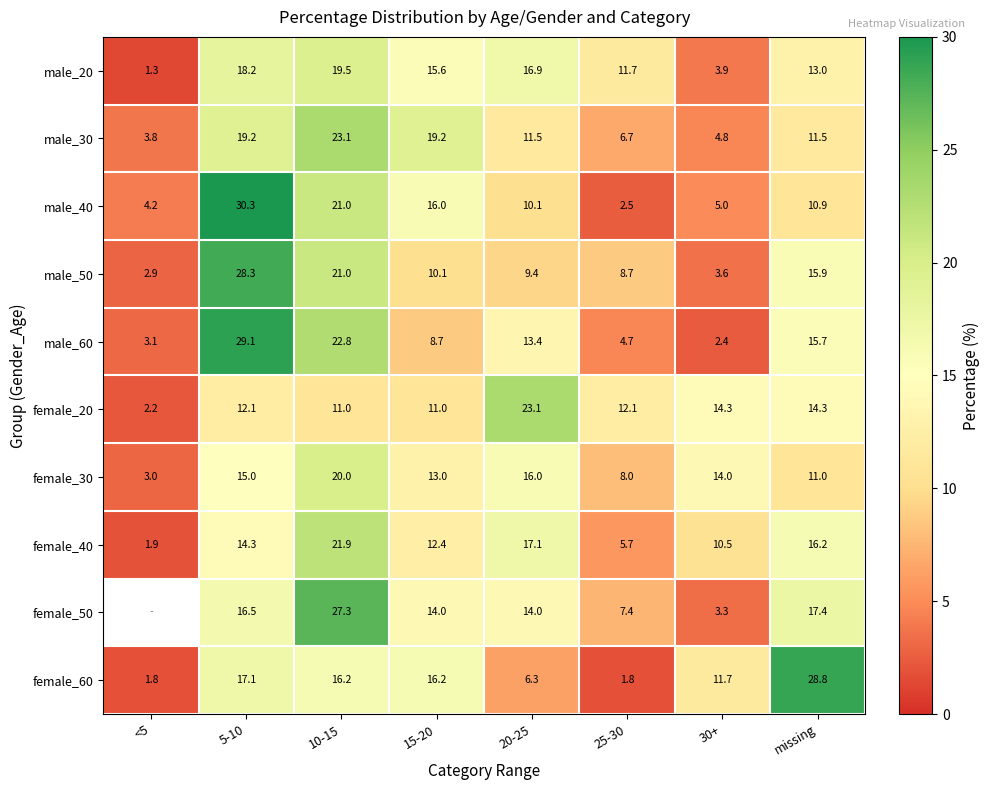

What is the spread (max minus min) of values at 10-15?

16.3